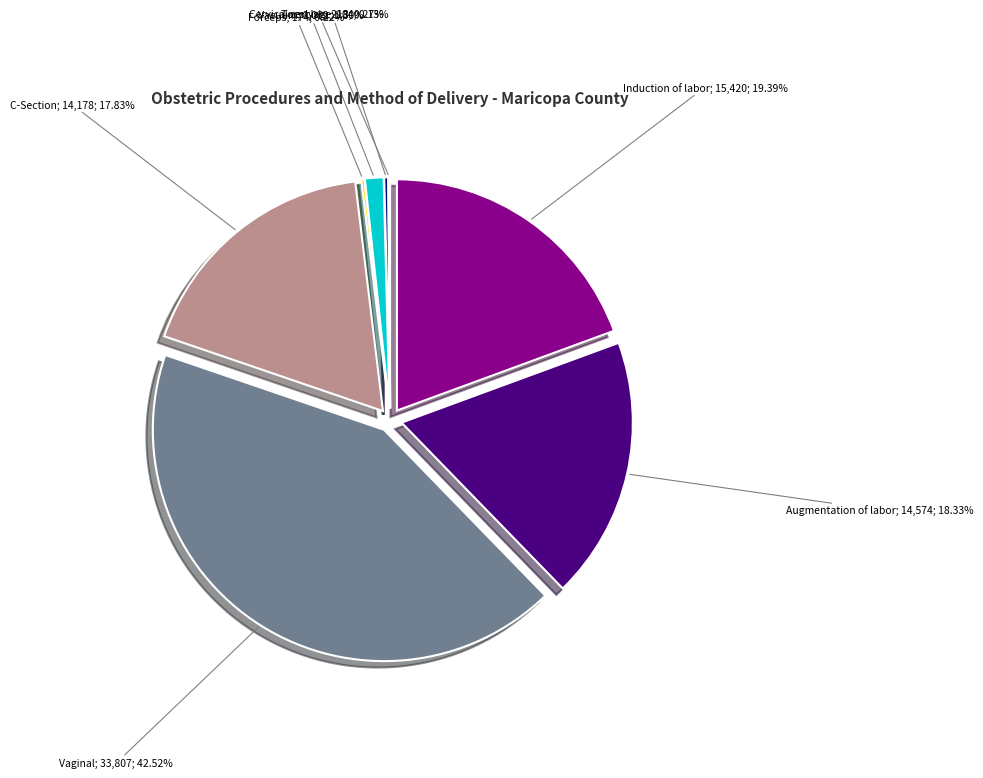

What is the ratio of the value at Cervical cerclage to the value at Vacuum?

0.1